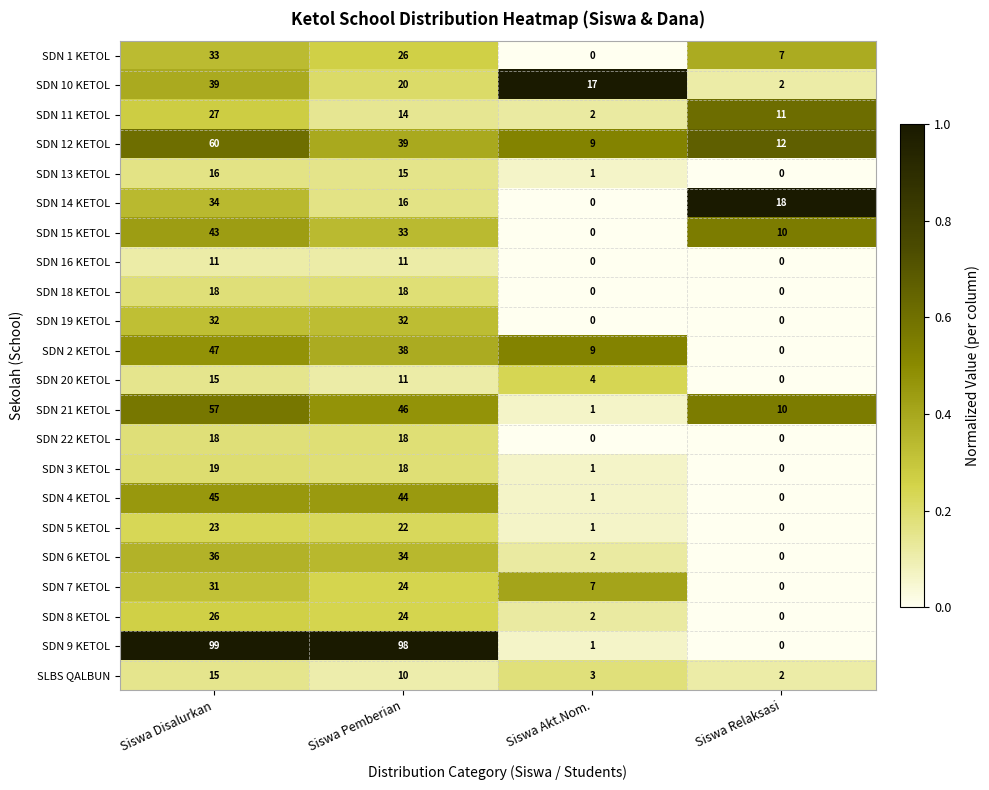

The SDN 12 KETOL series shows 60 at Siswa Disalurkan. True or false?

True